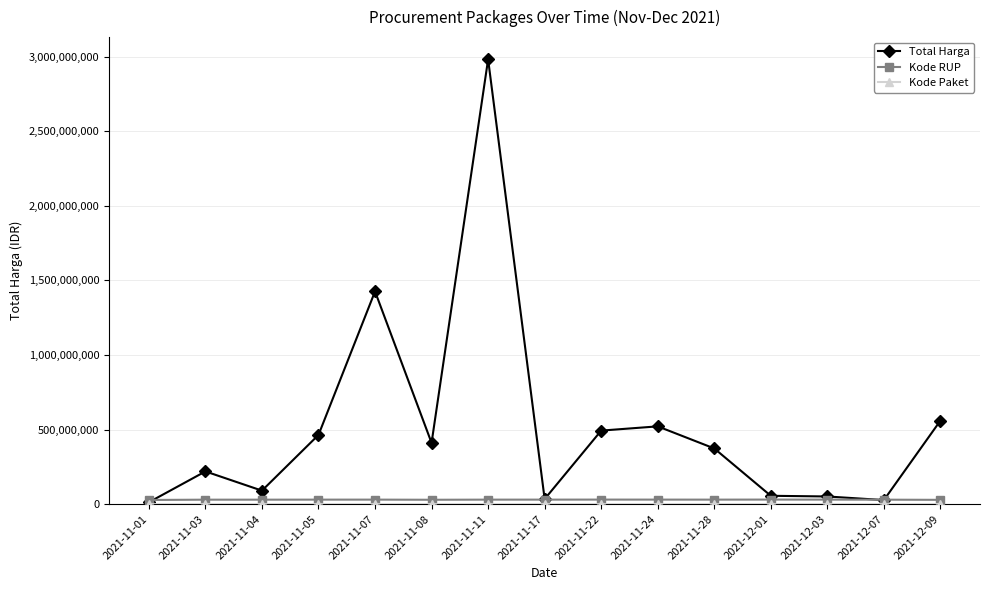

Which series changed the most between 2021-11-05 and 2021-11-24?

Total Harga